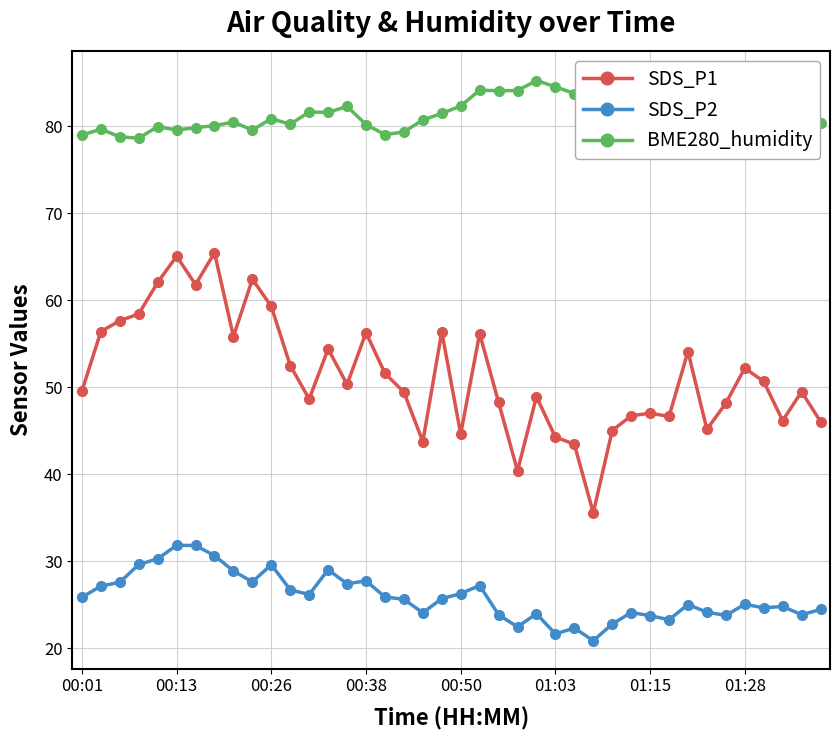

How many lines are shown in the chart?

3